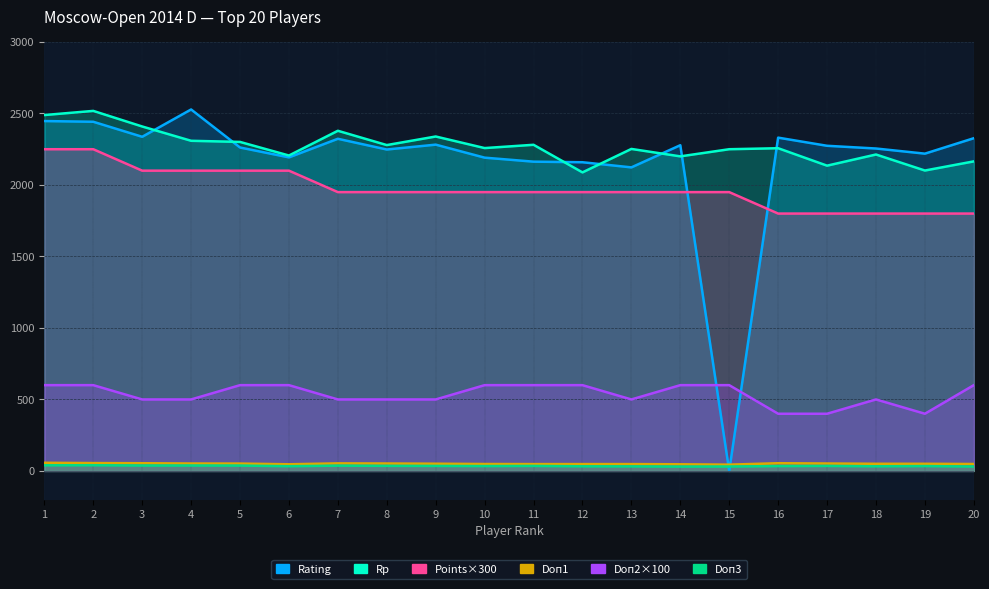

Which series has the largest total across all categories?

Rp